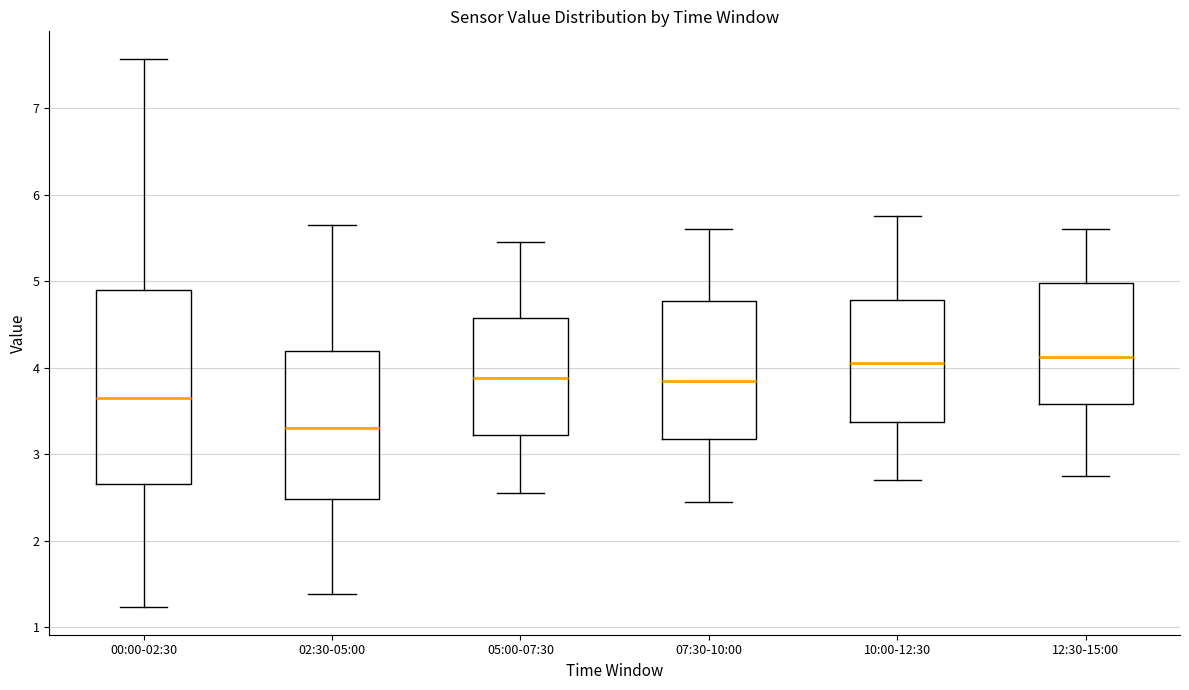

Which box is the tallest, from its lower edge to its upper edge?

00:00-02:30